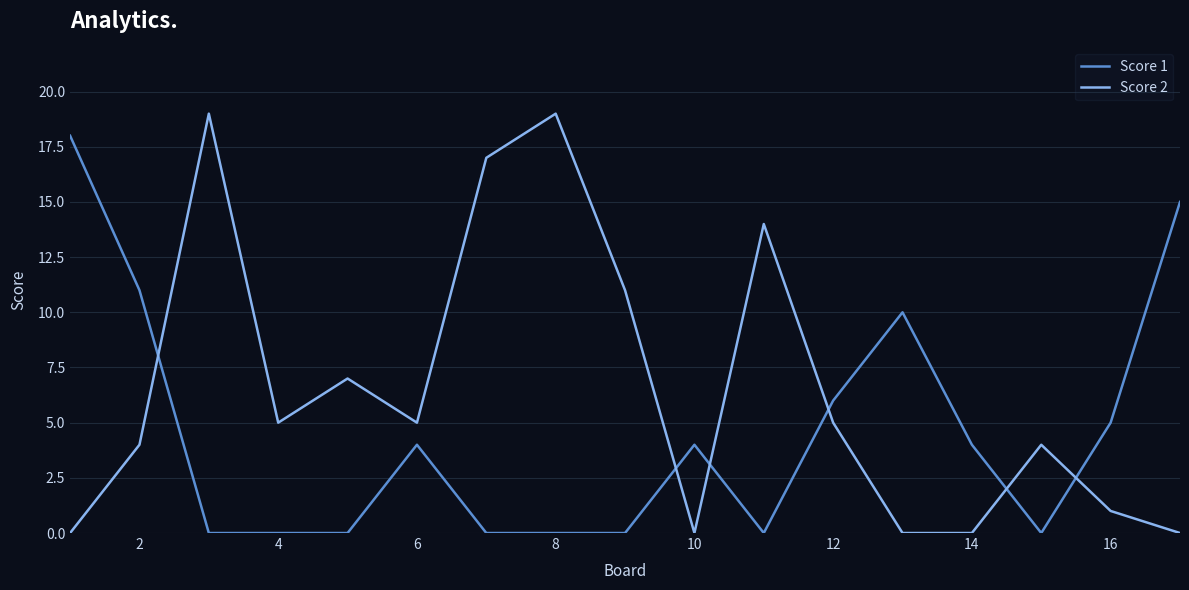

Which series has the largest total across all categories?

Score 2